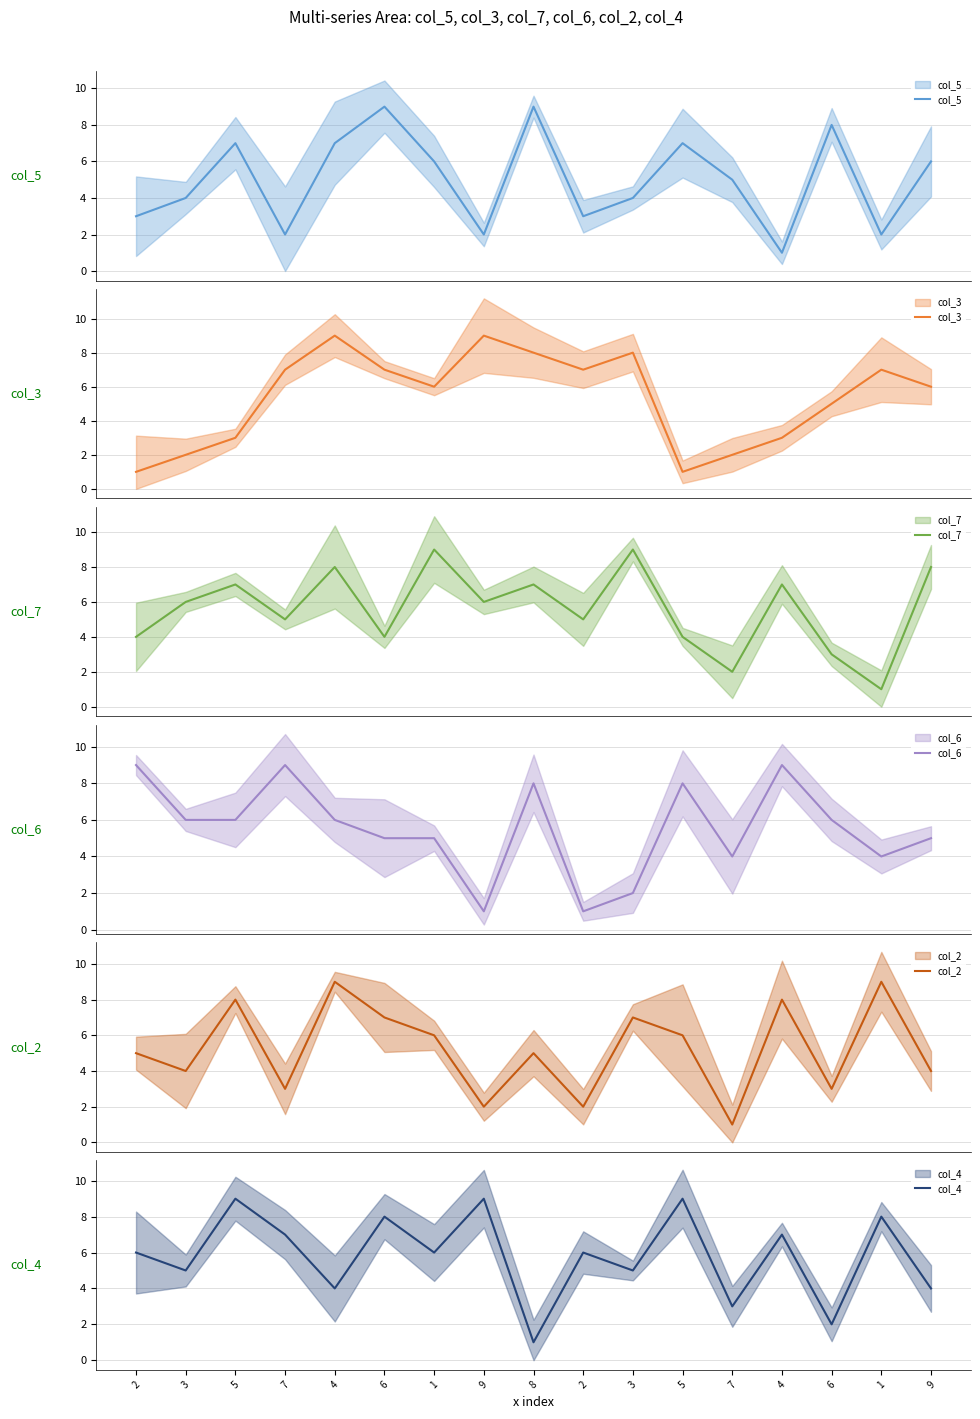

Which series has the widest spread of values?

col_5